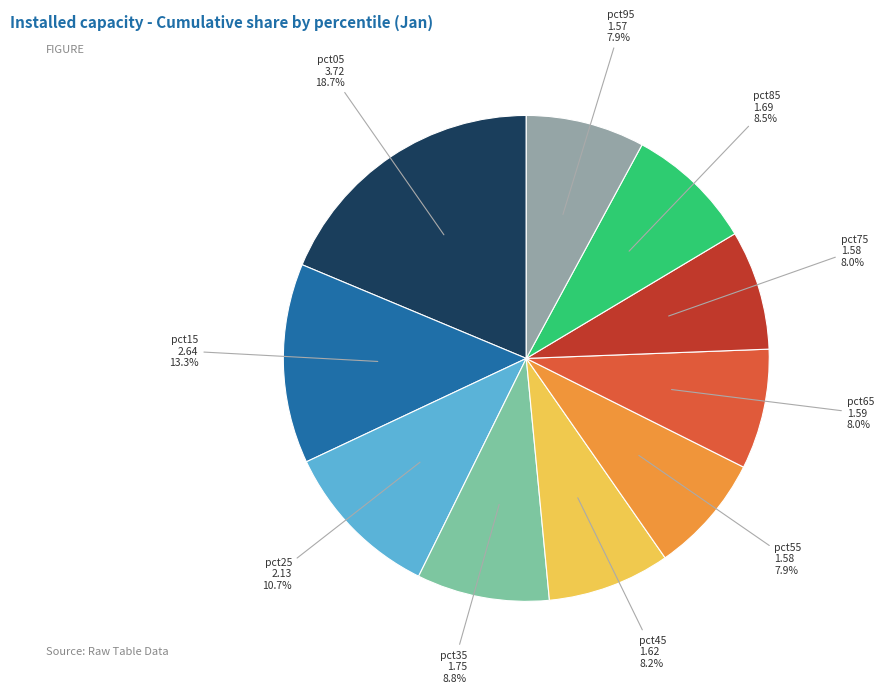

What is the largest slice in the pie chart?

pct05